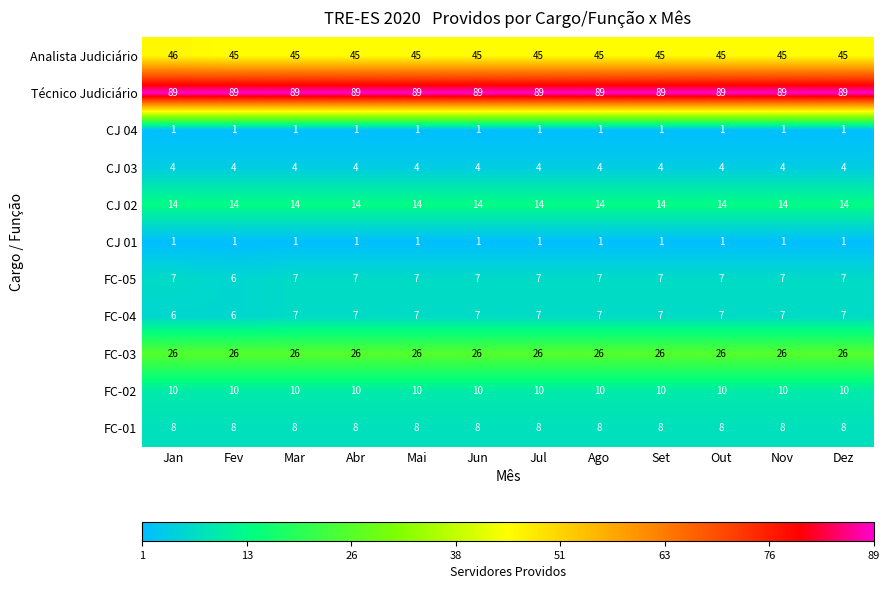

What is the lowest value of the Analista Judiciário series?

45